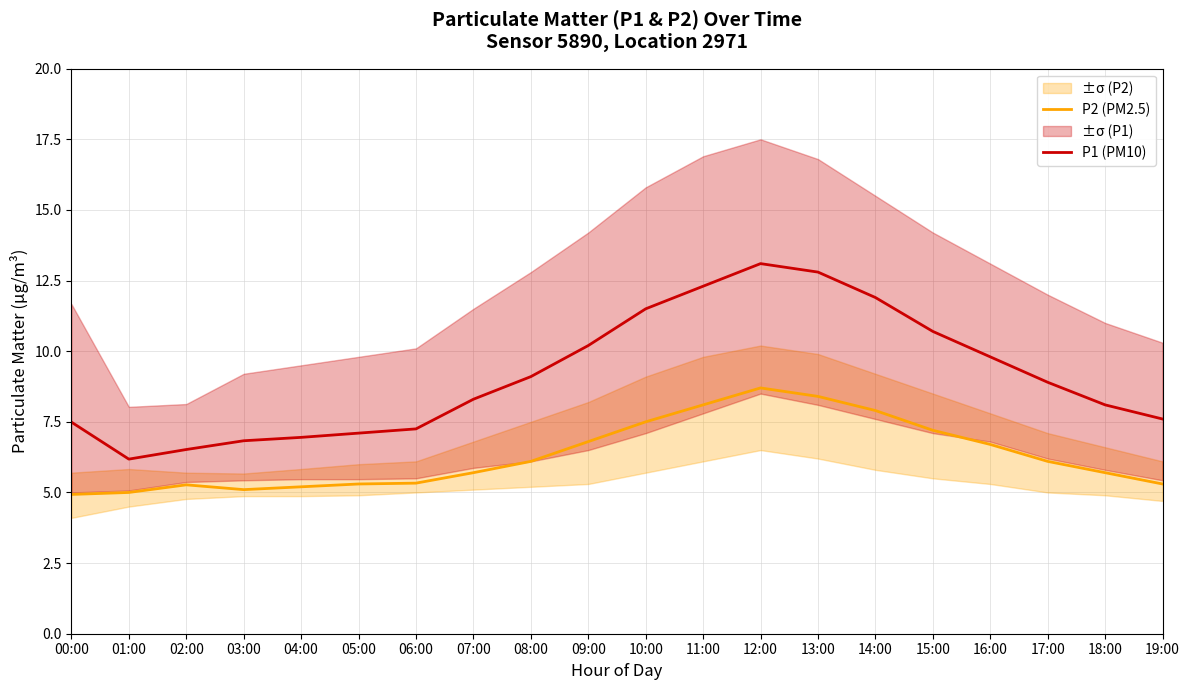

What is the label of the 9th point from the left?

08:00